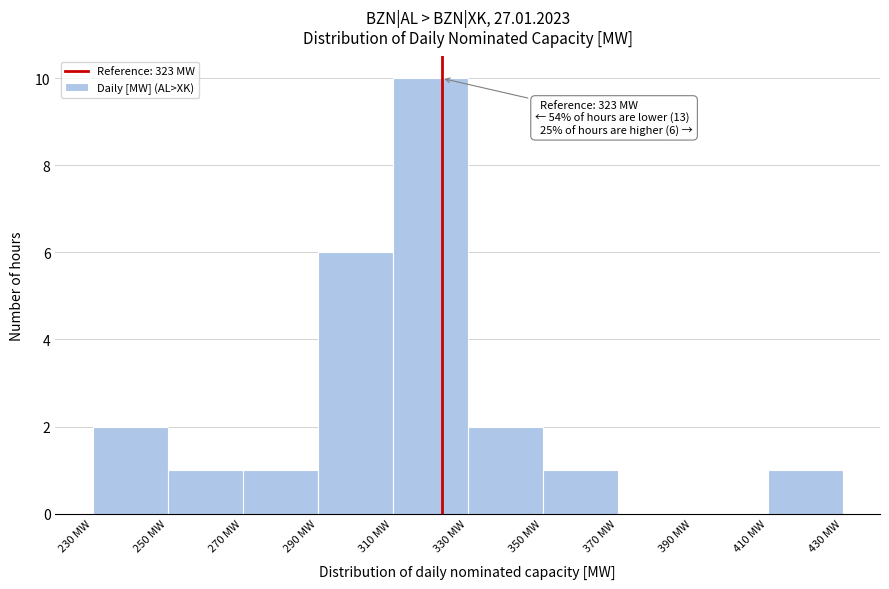

Which range on the x-axis has the tallest bar?

310 to 330